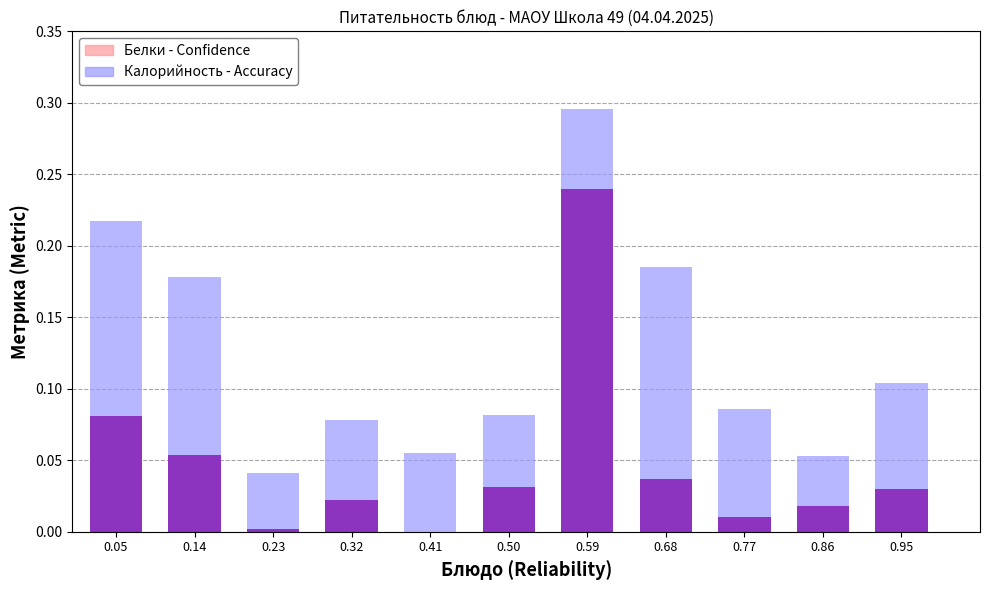

The value of Калорийность (норм.) - Accuracy at 0.14 is 0.2. True or false?

True